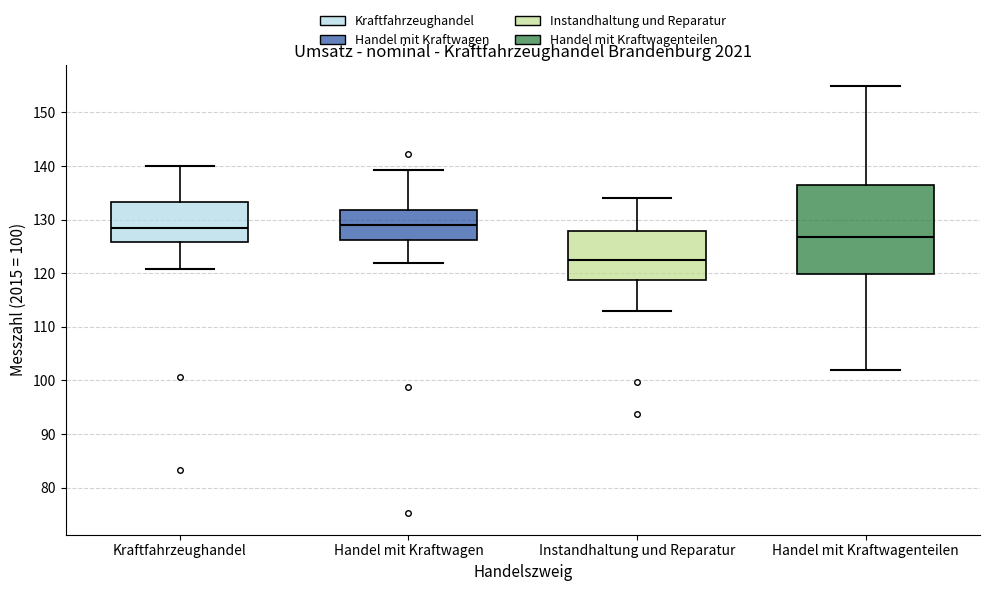

Where does the median line of the box for Handel mit Kraftwagen sit on the y-axis? The values are not printed on the chart, so give them approximately, as read against the axis.

129